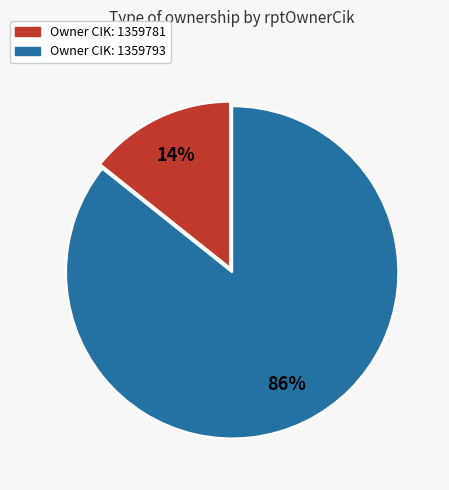

To the nearest percent, what is the average slice percentage?

50%